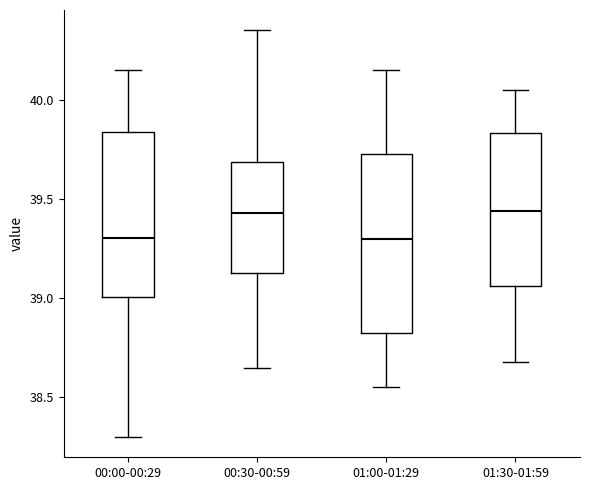

Where does the median line of the box for 01:00-01:29 sit on the y-axis? The values are not printed on the chart, so give them approximately, as read against the axis.

39.30